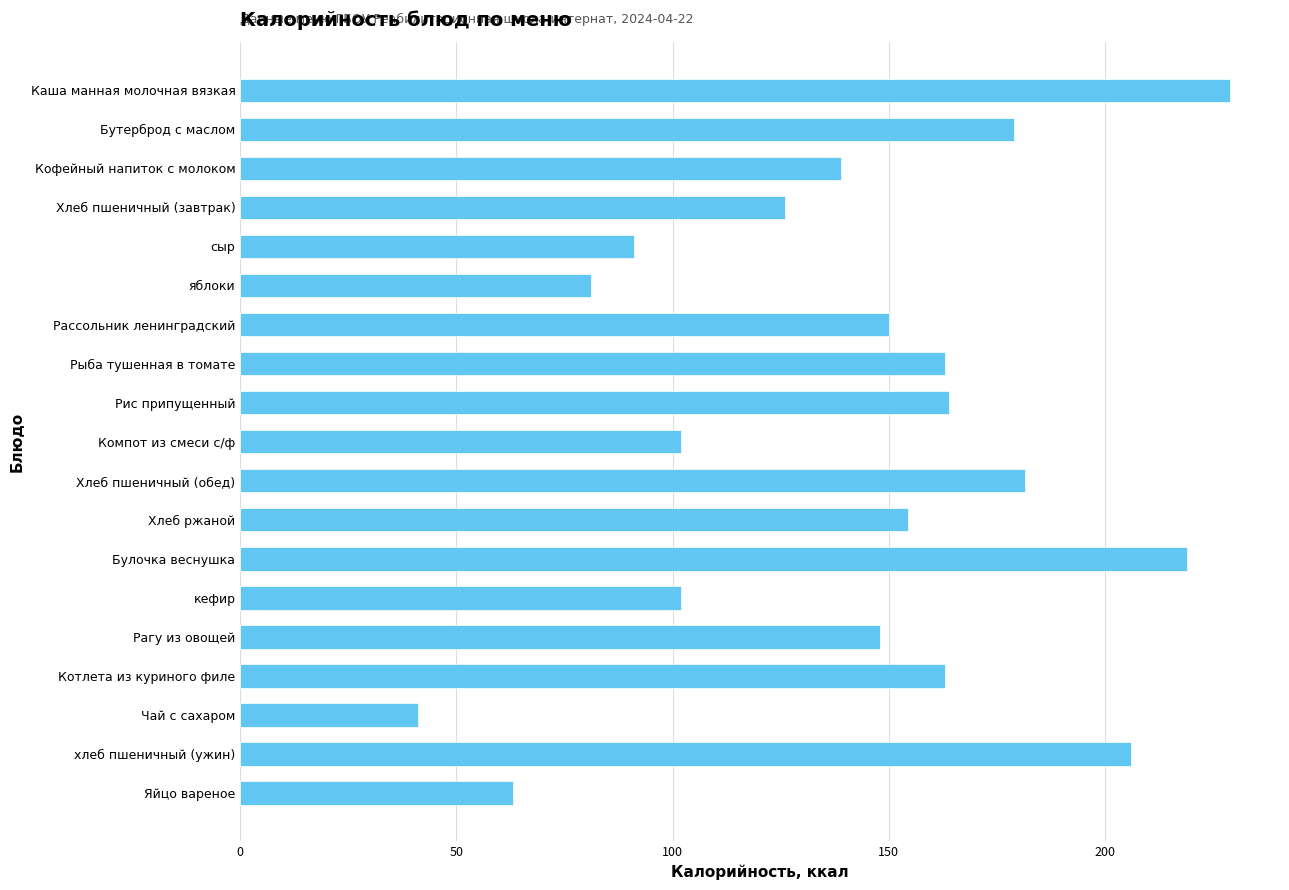

How many categories are shown in the chart?

19